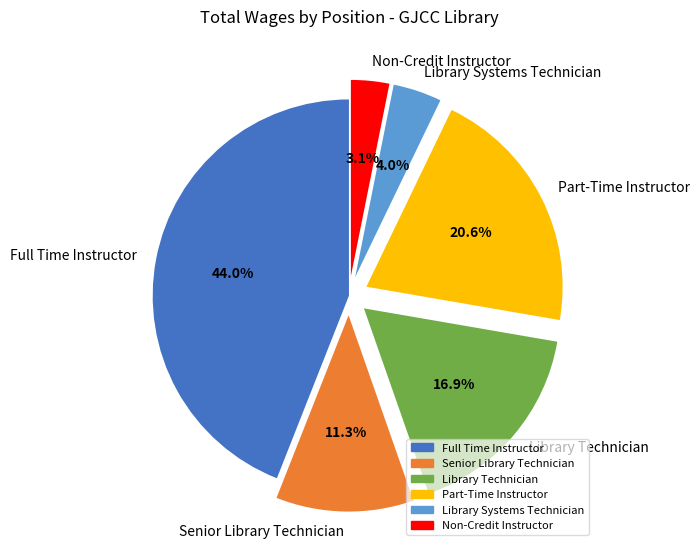

To the nearest percent, what is the difference between the largest and smallest slice percentages?

41%